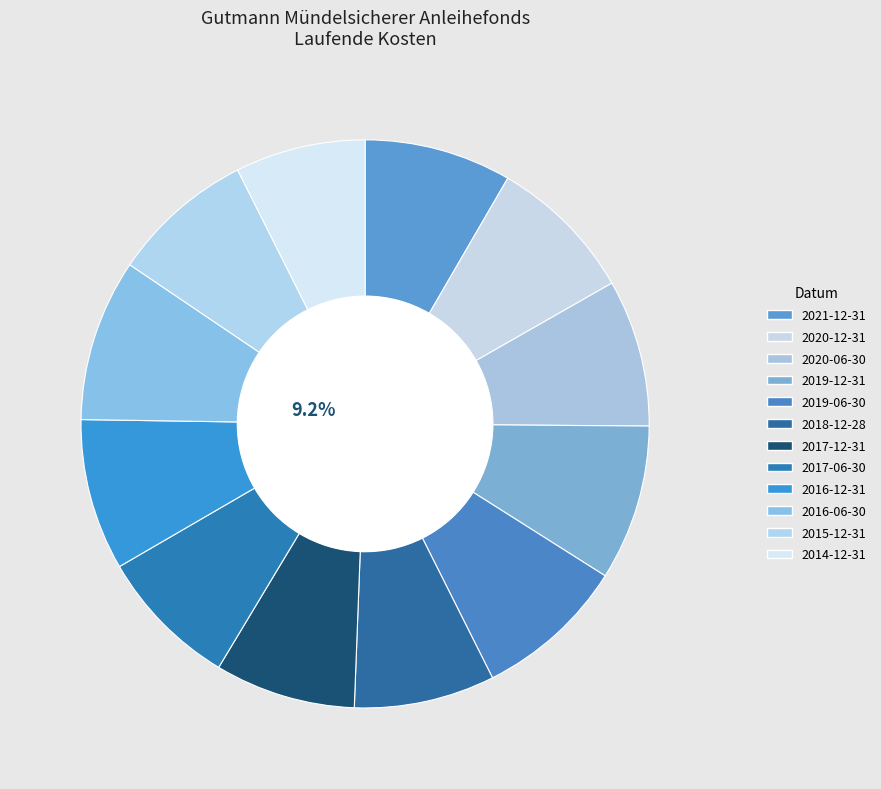

Does 2015-12-31 account for over 50% of the chart?

No